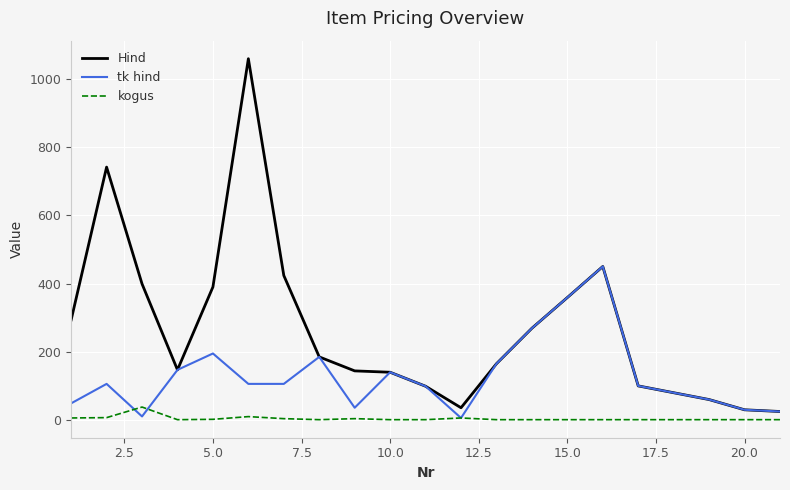

Does the chart display data point markers on the line(s)?

No